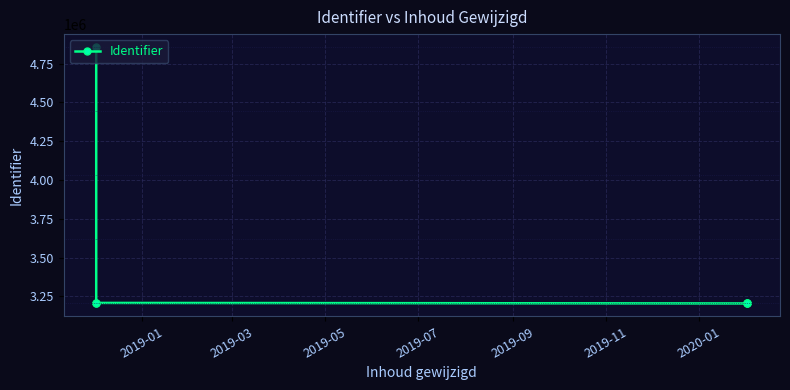

What is the average value?

3480423